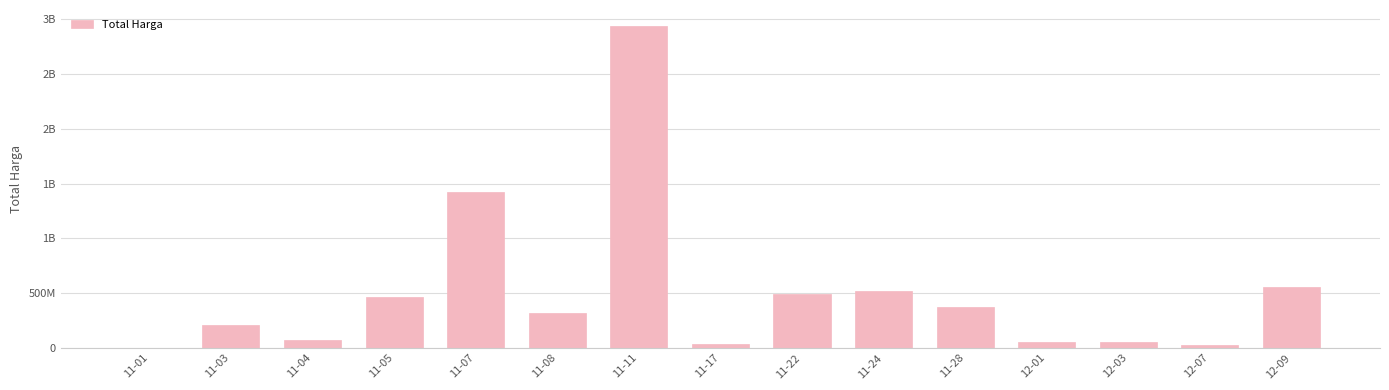

Reading left to right, list all the values displayed in this chart.

333600	211641270	67671075	464002100	1425867900	319013000	2939523240	34292000	493000000	521475000	373404000	56152800	51601000	27412000	559971000